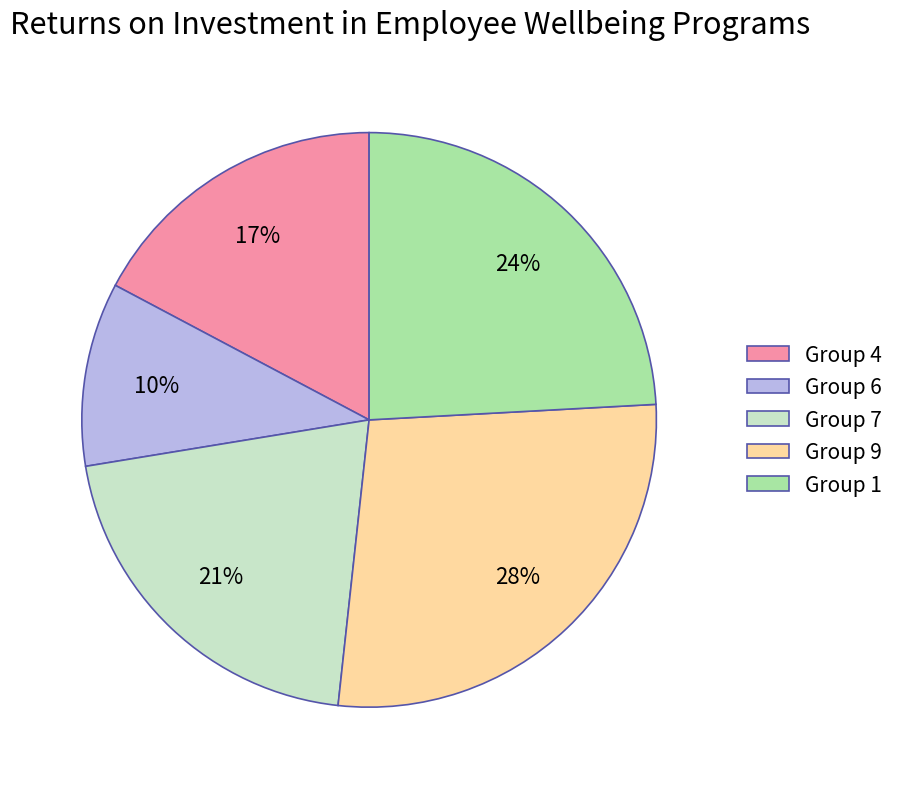

Which slice is the smallest?

Group 6